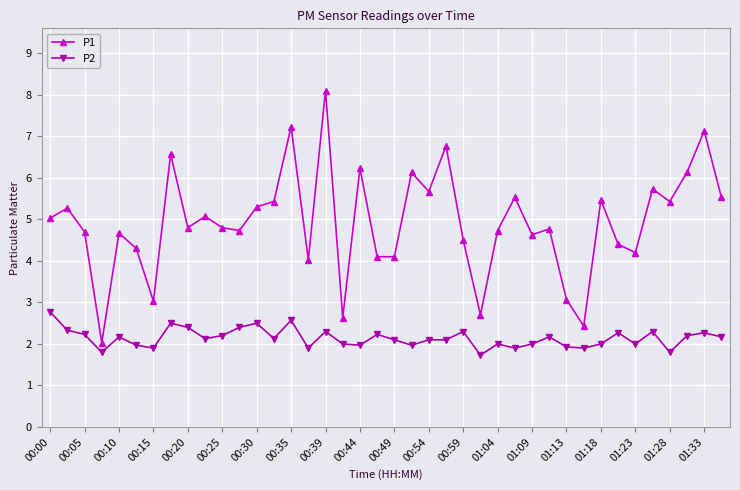

What is the value of the P1 point at the 11th from the left?

4.8